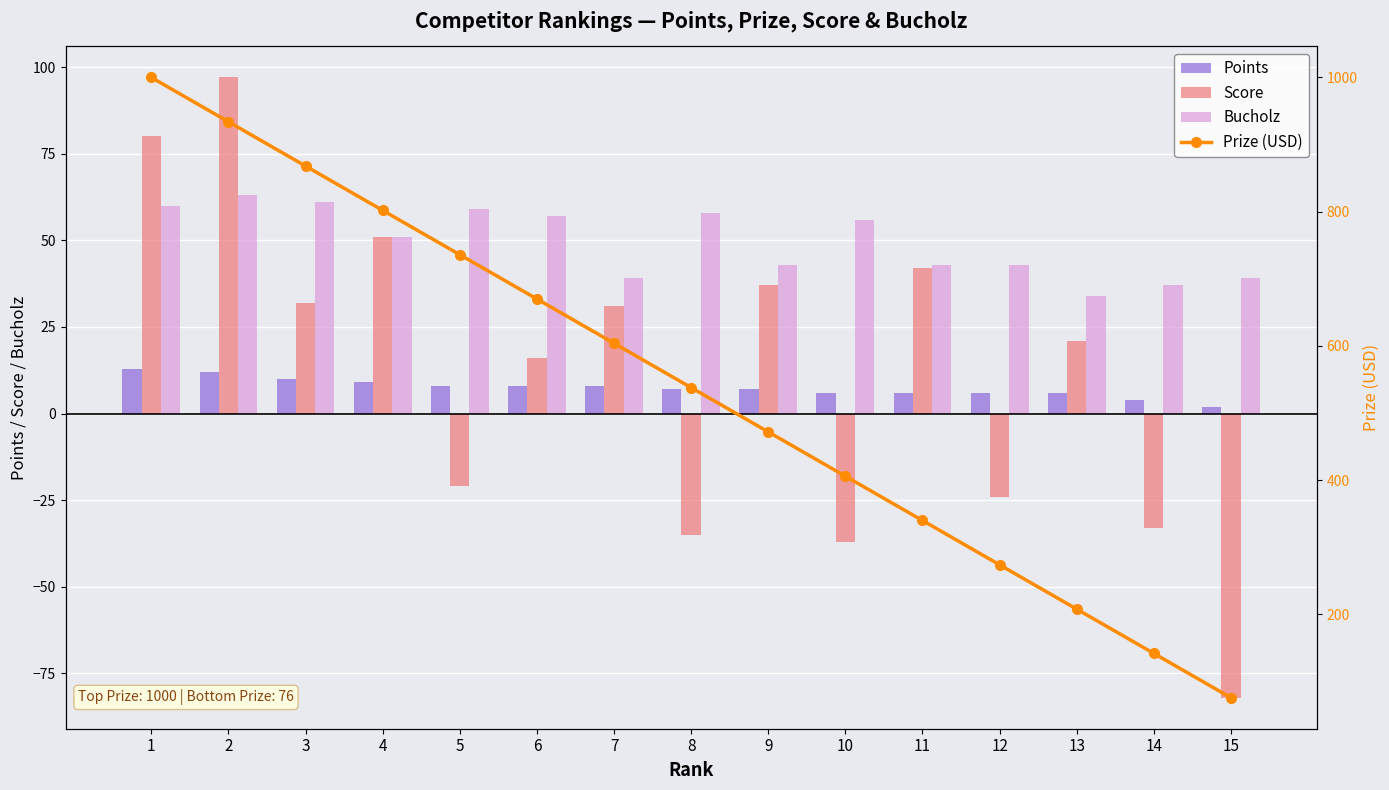

What is the spread (max minus min) of values at 15?

158